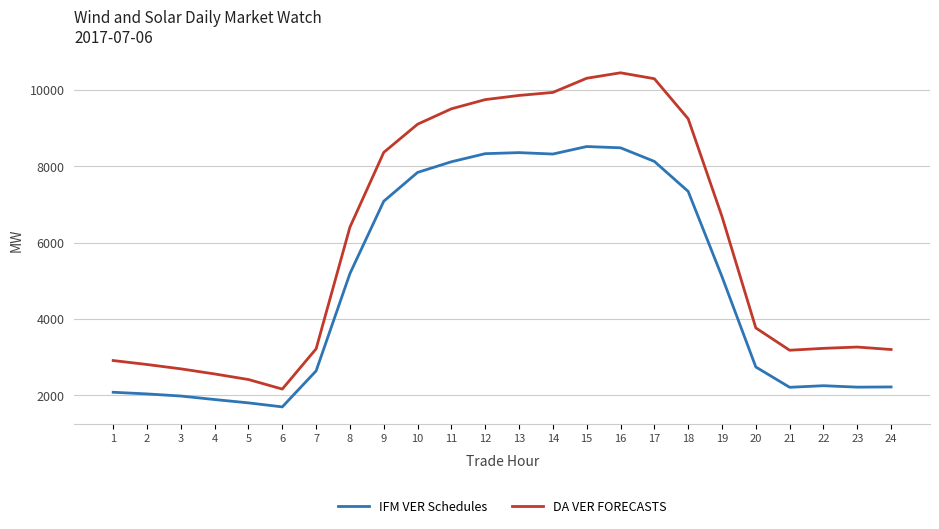

True or false: IFM VER Schedules has more than 2 points higher than both neighbors.

True